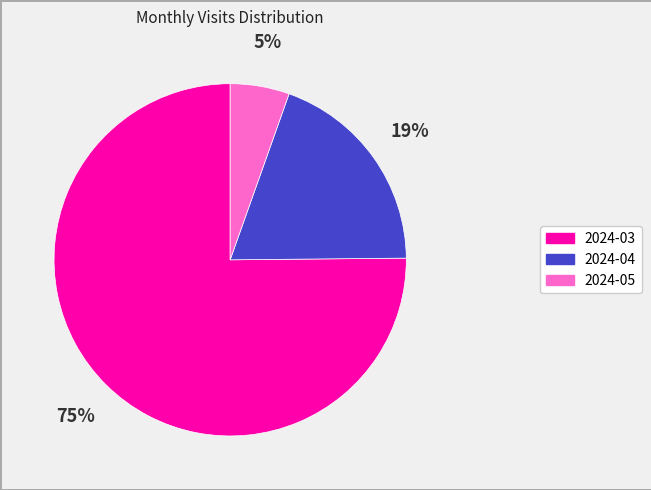

Do 2024-03 and 2024-05 together represent more than half of the pie?

Yes